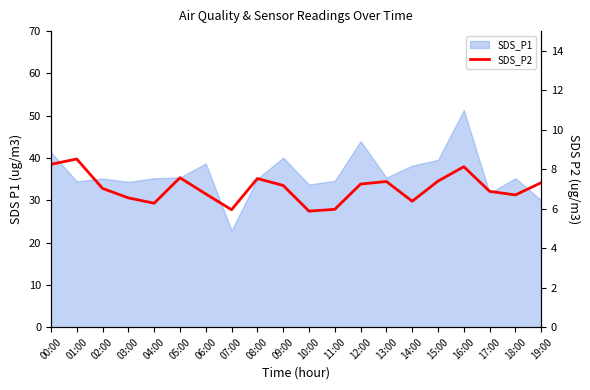

What is the smallest value displayed?

5.9